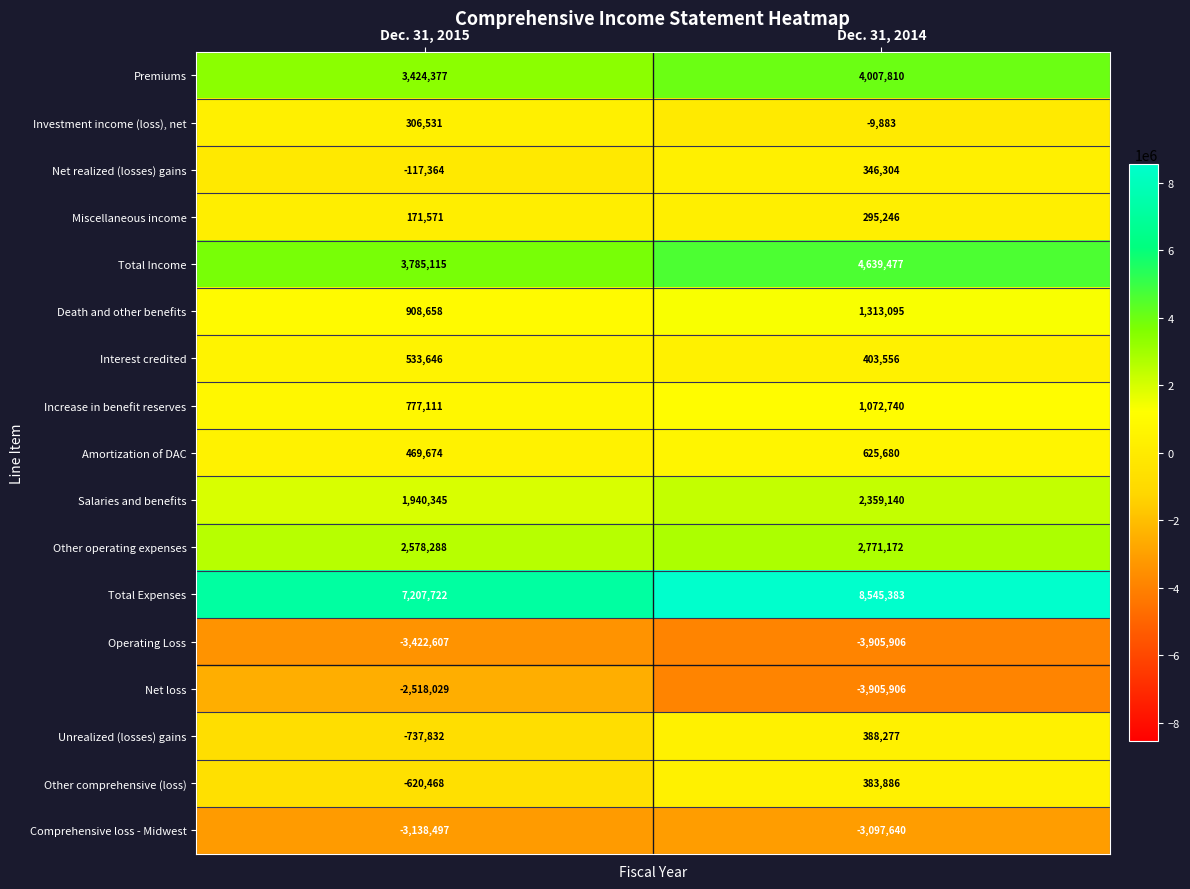

What is the sum of all Death and other benefits values?

2221753